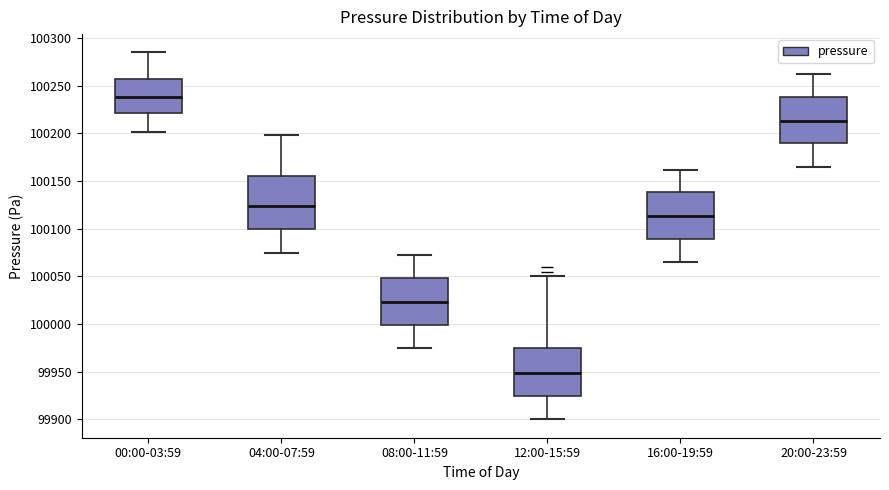

Reading left to right, transcribe this box plot: for each box, give where its median line is, the range the box spans, and where its two whiskers end, as read against the y-axis. The values are not printed on the chart, so give them approximately, as read against the axis.

00:00-03:59: median 100240, box 100220 to 100255, whiskers 100200 to 100285
04:00-07:59: median 100125, box 100100 to 100155, whiskers 100075 to 100200
08:00-11:59: median 100025, box 100000 to 100050, whiskers 99975 to 100070
12:00-15:59: median 99950, box 99925 to 99975, whiskers 99900 to 100050
16:00-19:59: median 100115, box 100090 to 100140, whiskers 100065 to 100160
20:00-23:59: median 100215, box 100190 to 100240, whiskers 100165 to 100260